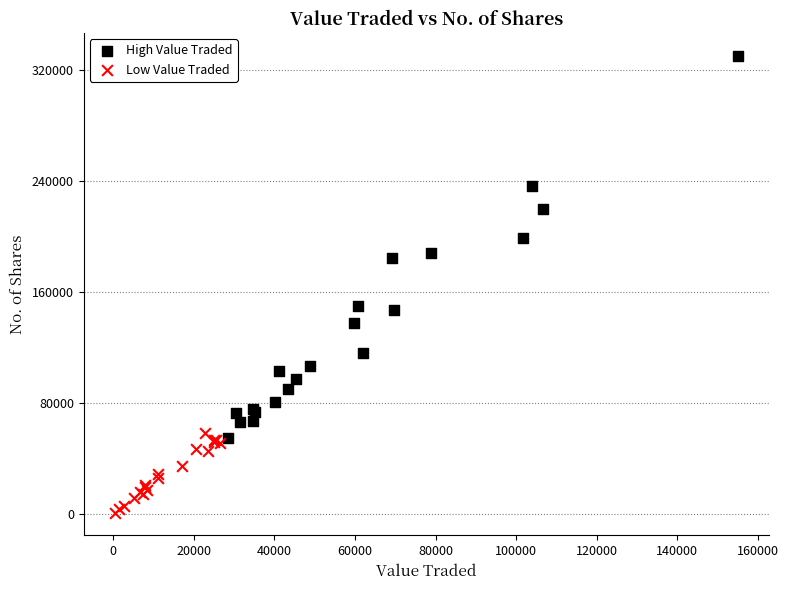

Which series reaches the maximum Y coordinate?

High Value Traded